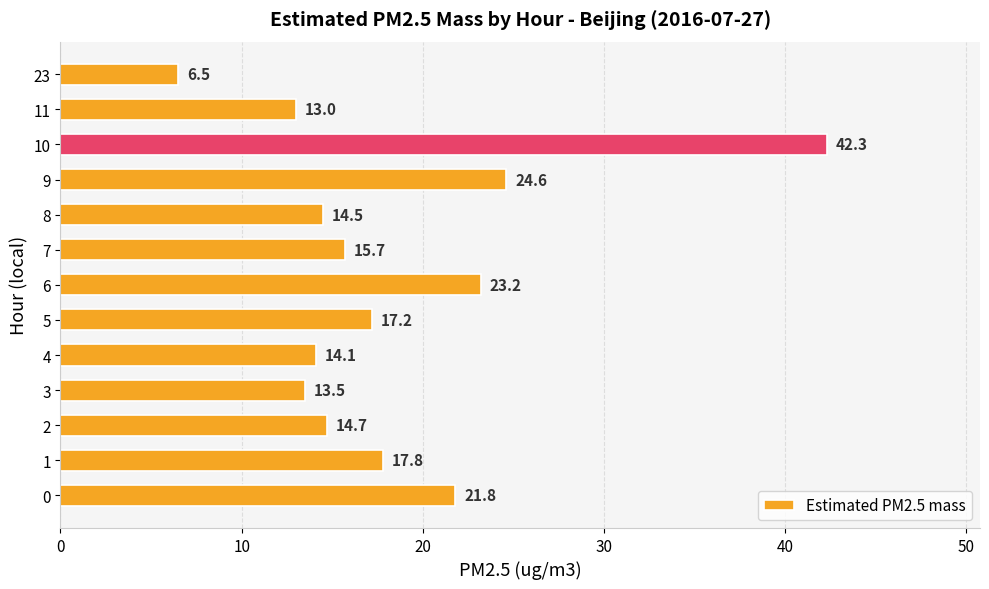

Reading bottom to top, transcribe all the data shown in this chart.

0=21.8	1=17.8	2=14.7	3=13.5	4=14.1	5=17.2	6=23.2	7=15.7	8=14.5	9=24.6	10=42.3	11=13.0	23=6.5